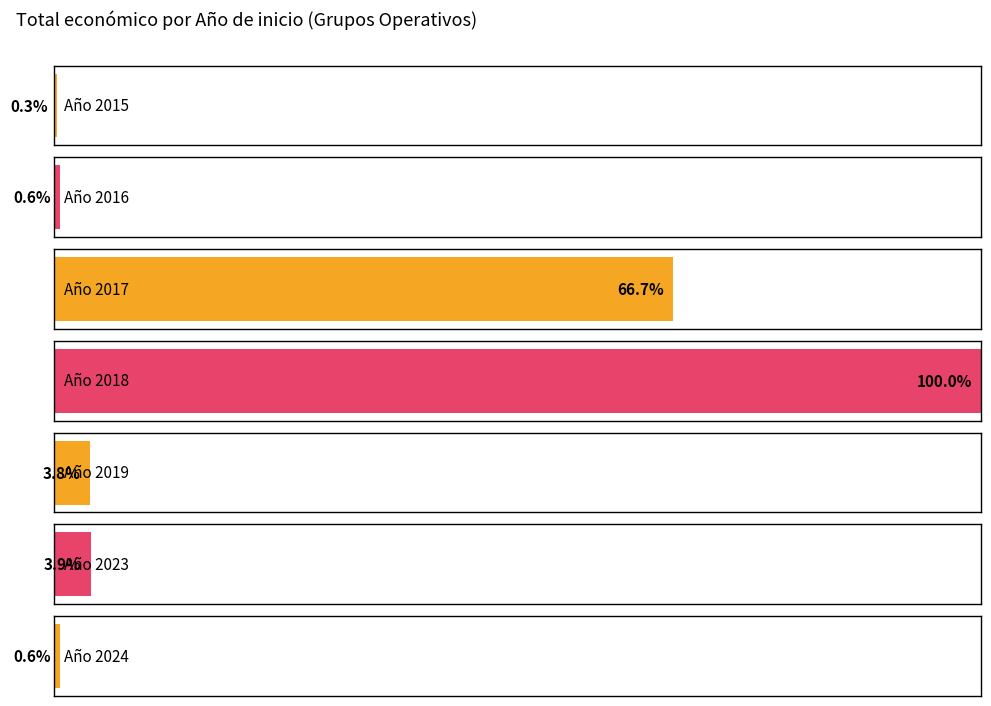

Does the chart contain stacked bars?

No